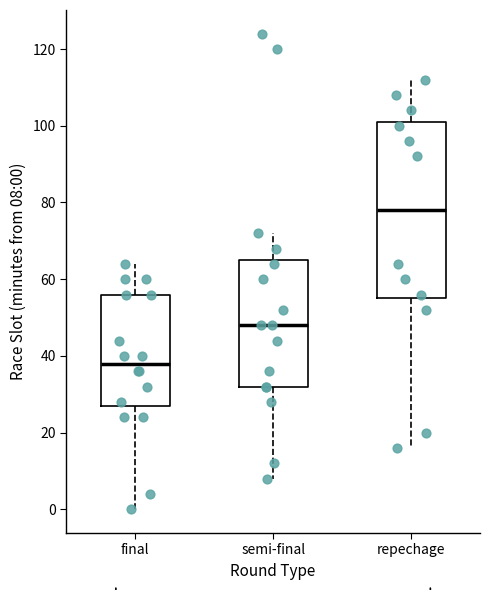

Reading left to right, read every box against the y-axis: the position of its median line, the range the box covers, and the ends of its whiskers. The values are not printed on the chart, so give them approximately, as read against the axis.

final: median 38, box 28 to 56, whiskers 0 to 64
semi-final: median 48, box 32 to 66, whiskers 8 to 72
repechage: median 78, box 56 to 102, whiskers 16 to 112